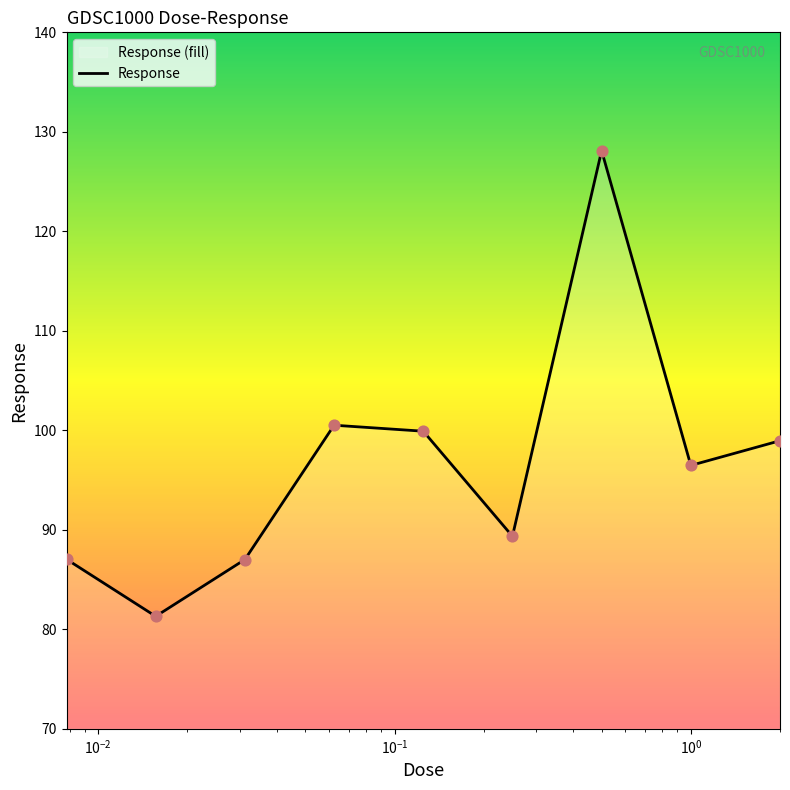

What is the difference between the maximum and minimum values?

46.8